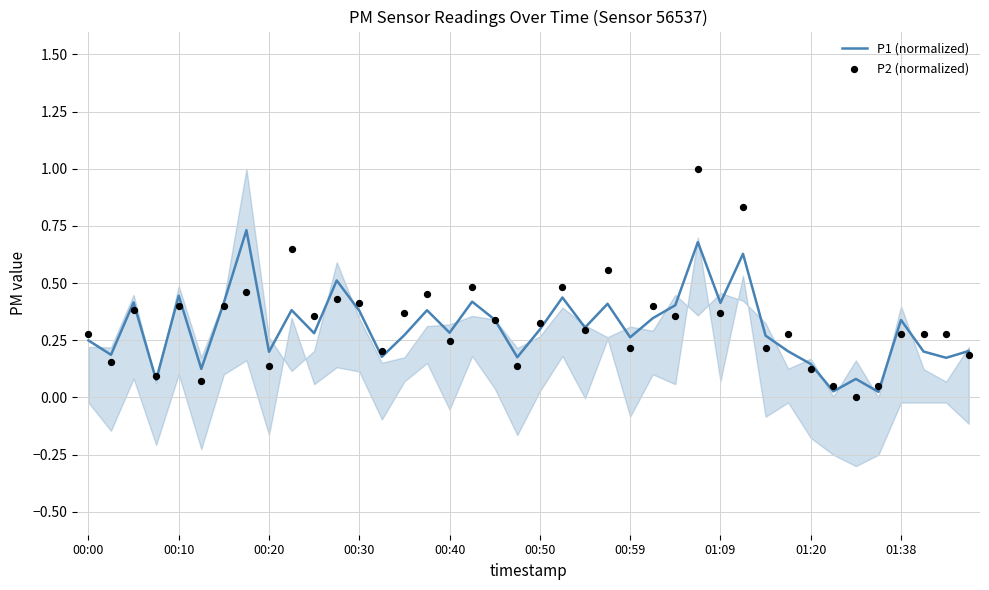

Which series reaches the minimum Y coordinate?

P2 (normalized)